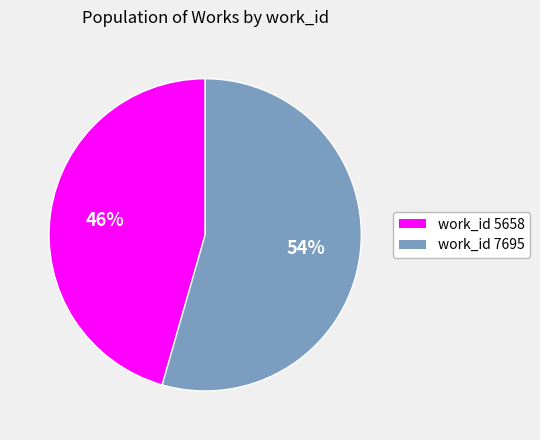

Is there a majority slice in this chart?

Yes